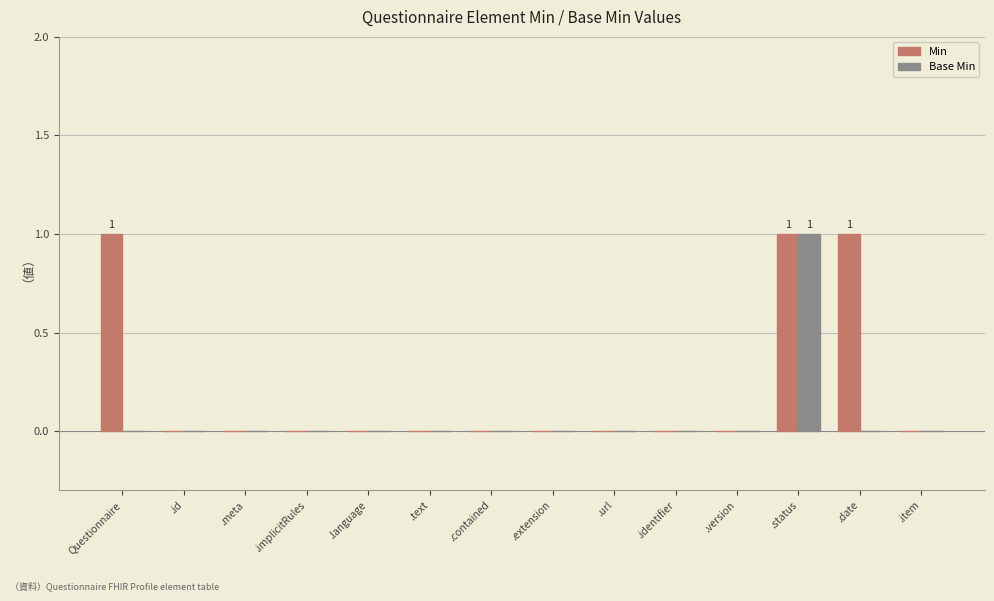

Reading right to left, transcribe all the data shown in this chart.

Min: 0	1	1	0	0	0	0	0	0	0	0	0	0	1
Base Min: 0	0	1	0	0	0	0	0	0	0	0	0	0	0